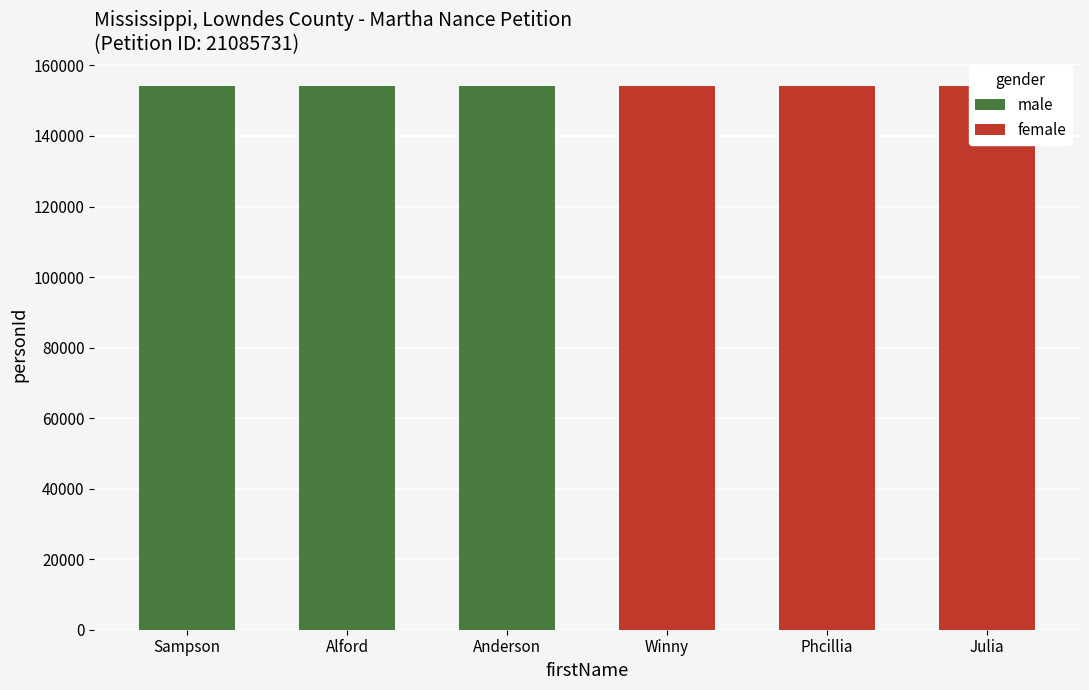

How many female values are between 154245 and 154248?

3